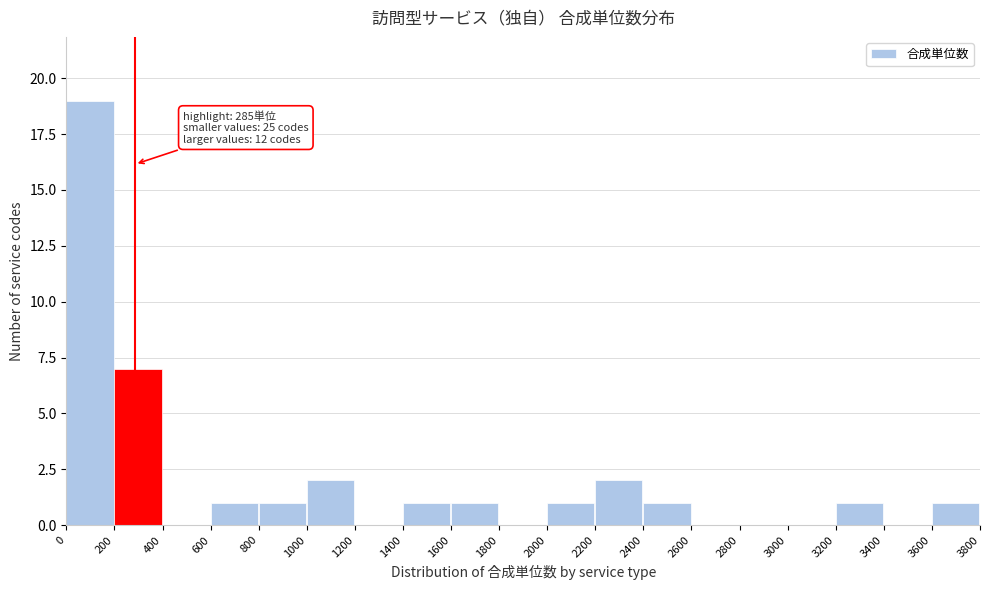

Over which range of the x-axis is the bar tallest?

0 to 200